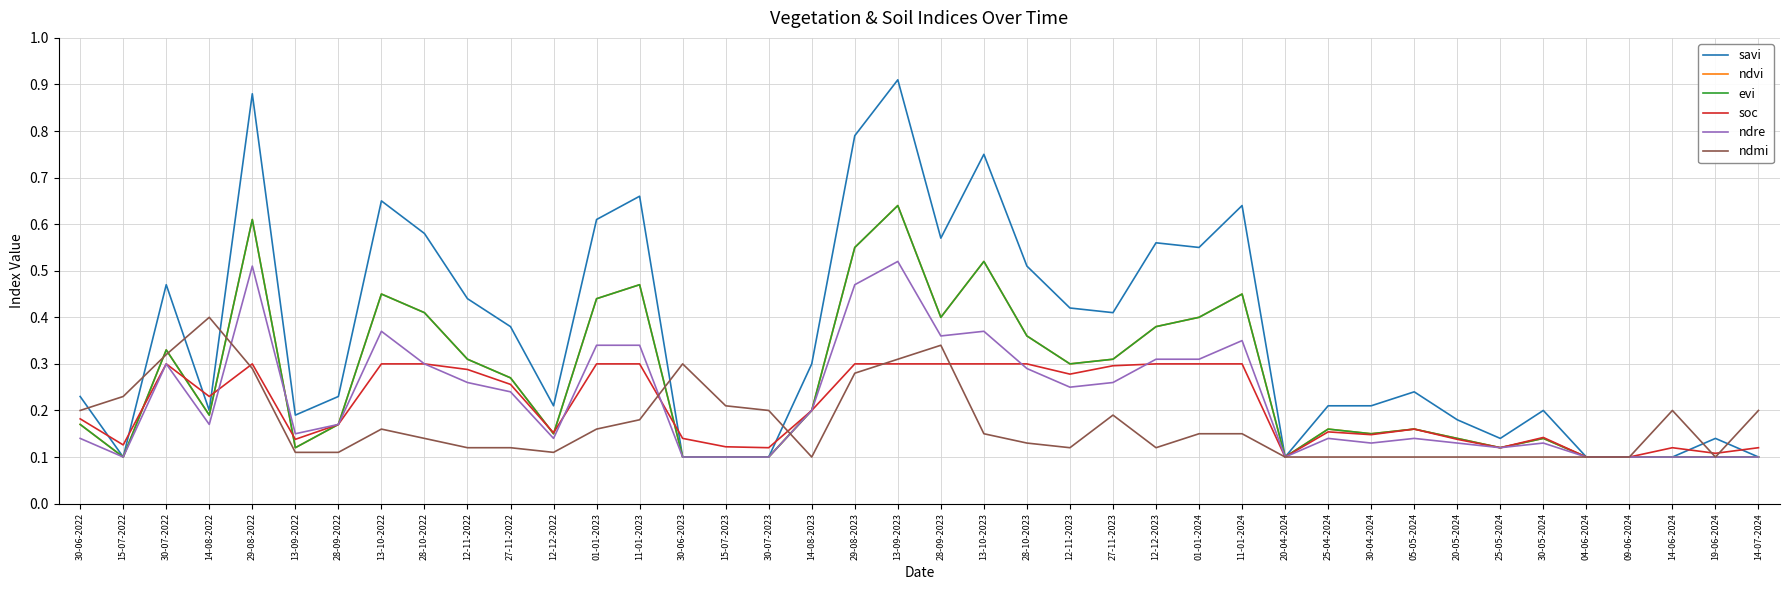

What is the average value of the savi series?

0.4